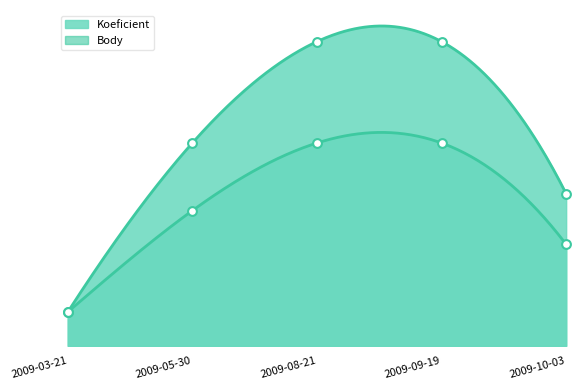

Which series has the largest Y range (max minus min)?

Body